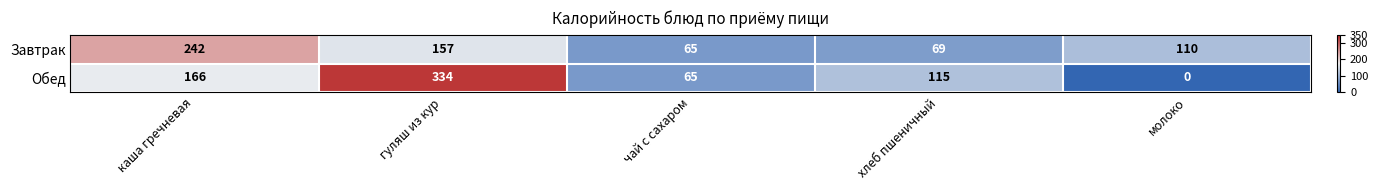

Where does the Обед series first go above 115?

каша гречневая